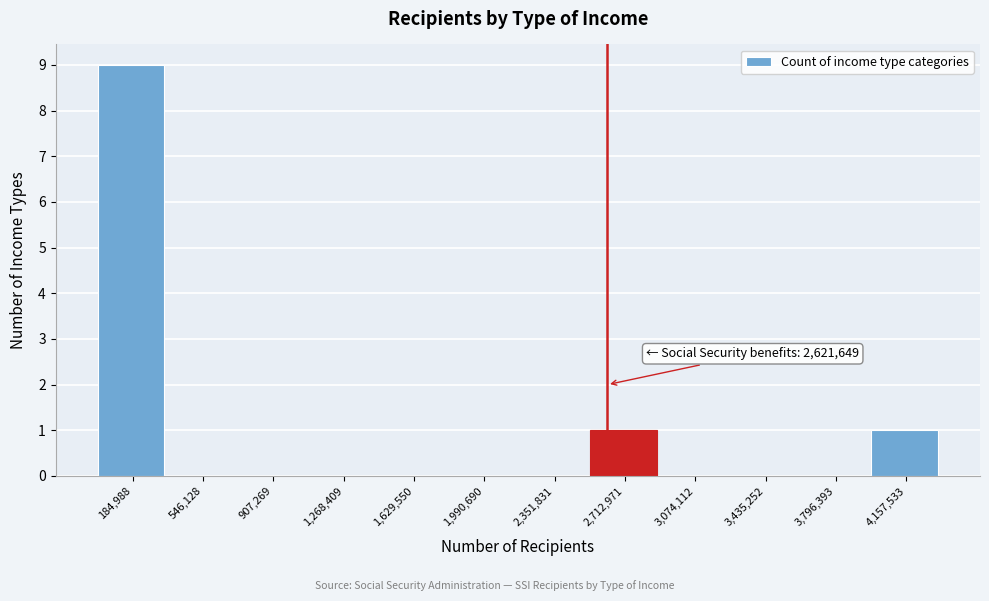

Which range on the x-axis has the tallest bar?

0 to 350000